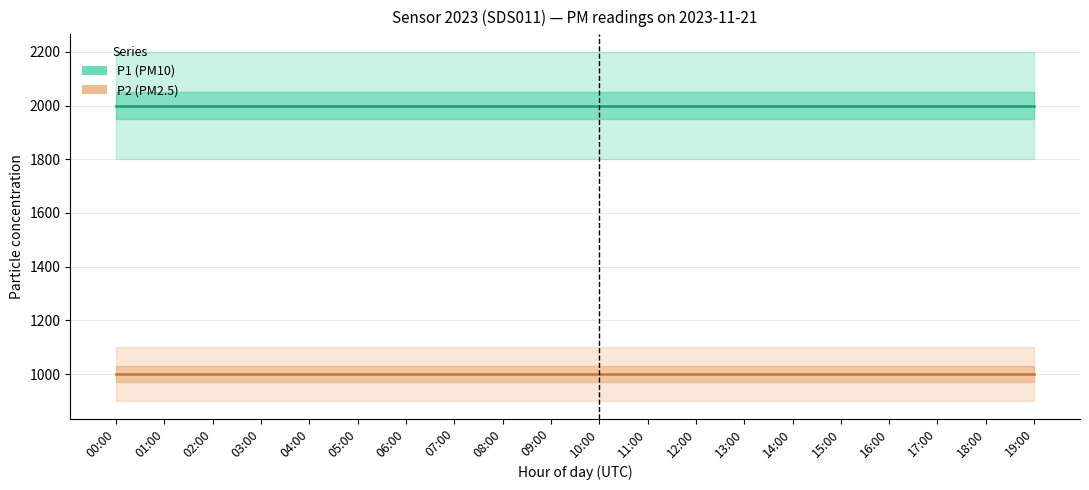

The value of P1 at 13:00 is 1999.9. True or false?

True